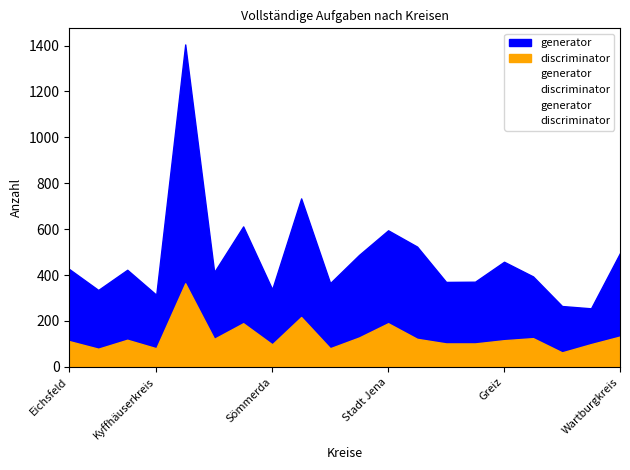

What is the difference between the second highest and second lowest values in the discriminator series?

138